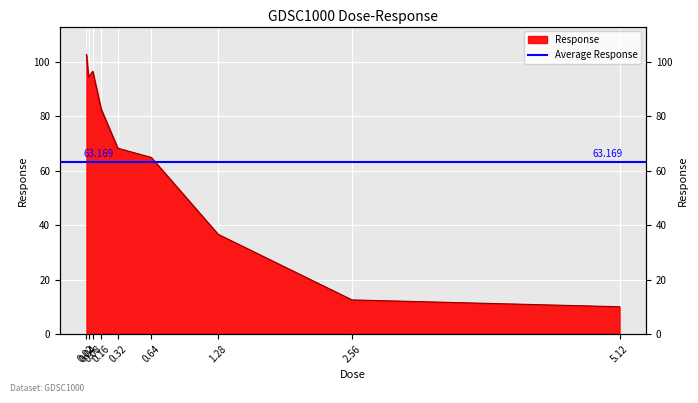

What is the greatest value displayed?

102.7